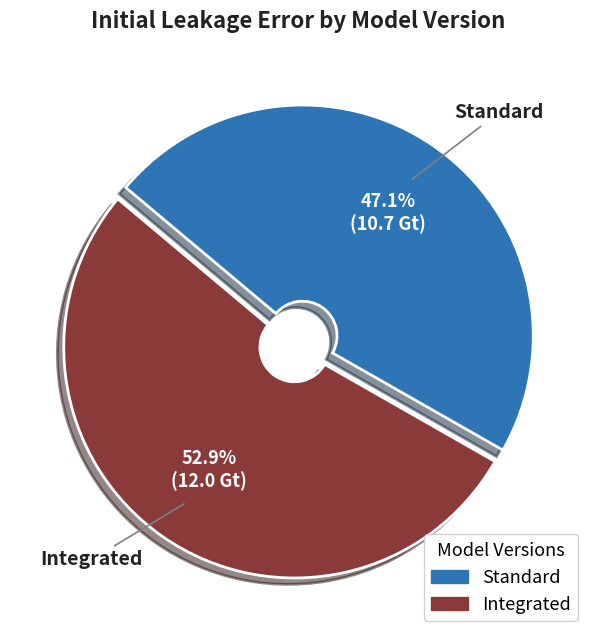

Does Integrated account for over 50% of the chart?

Yes